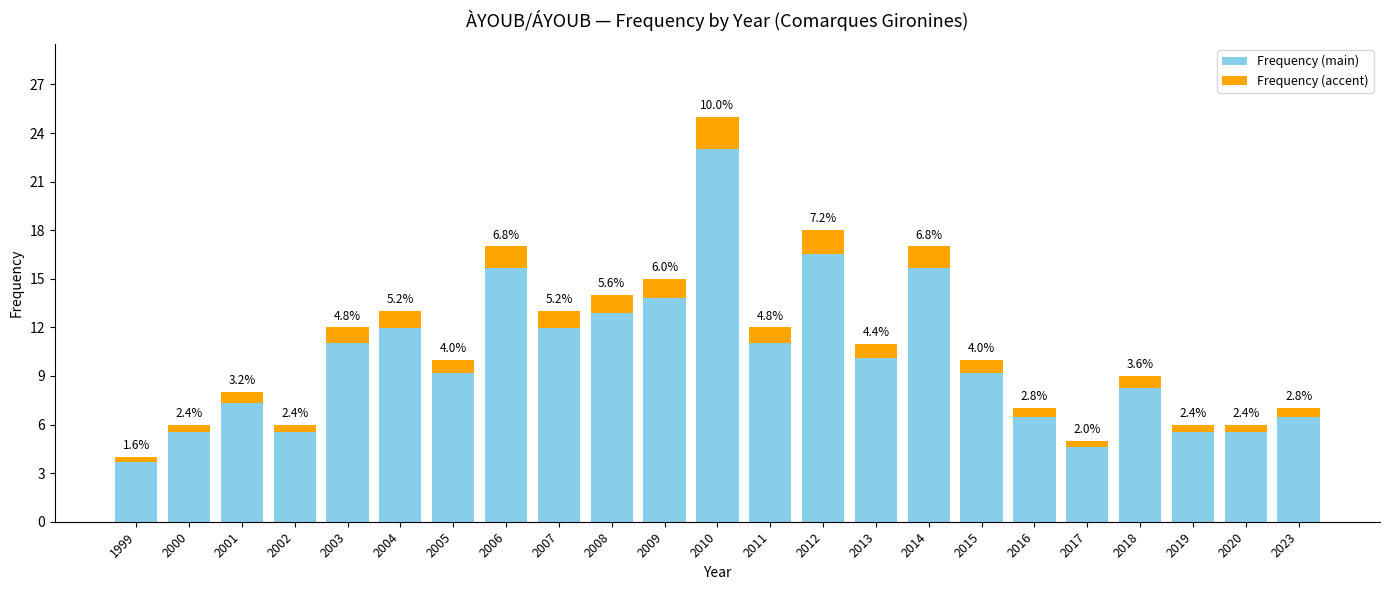

Where does the Frequency (main) series first go above 9?

2003